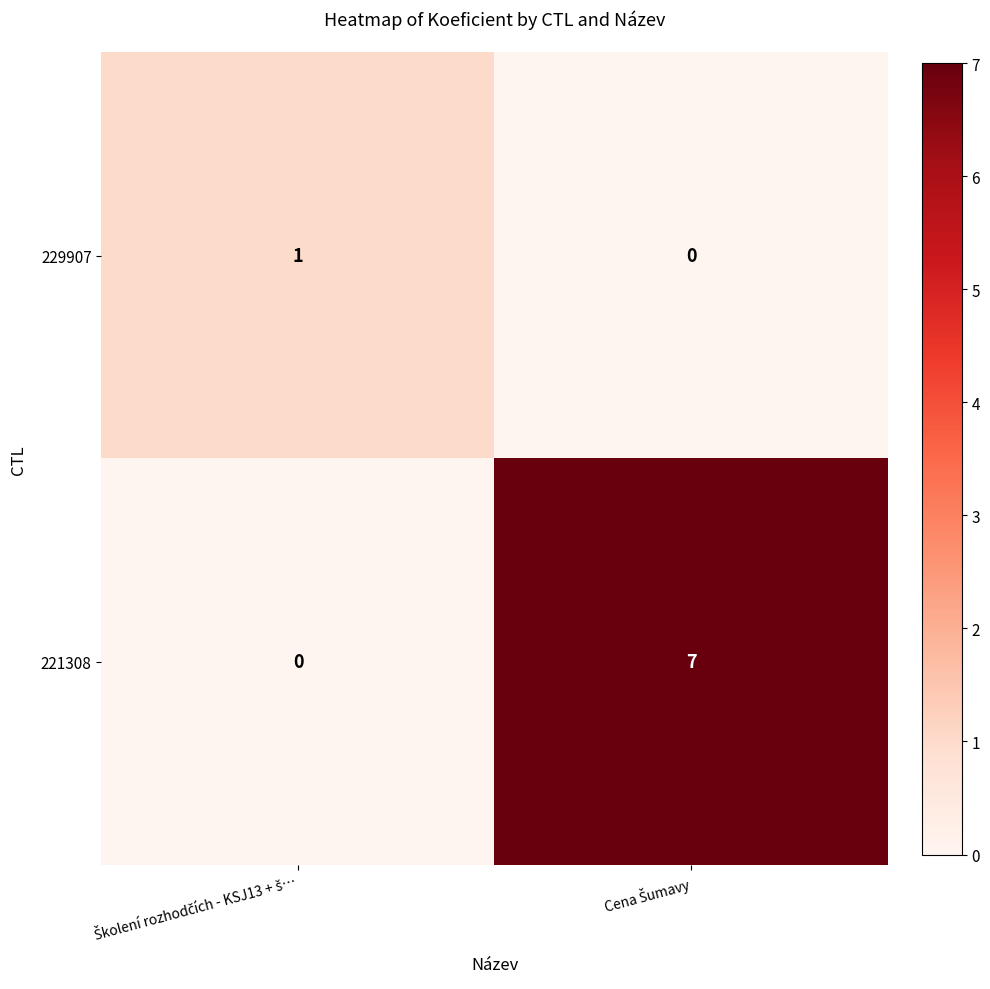

Which series has the largest total across all categories?

221308